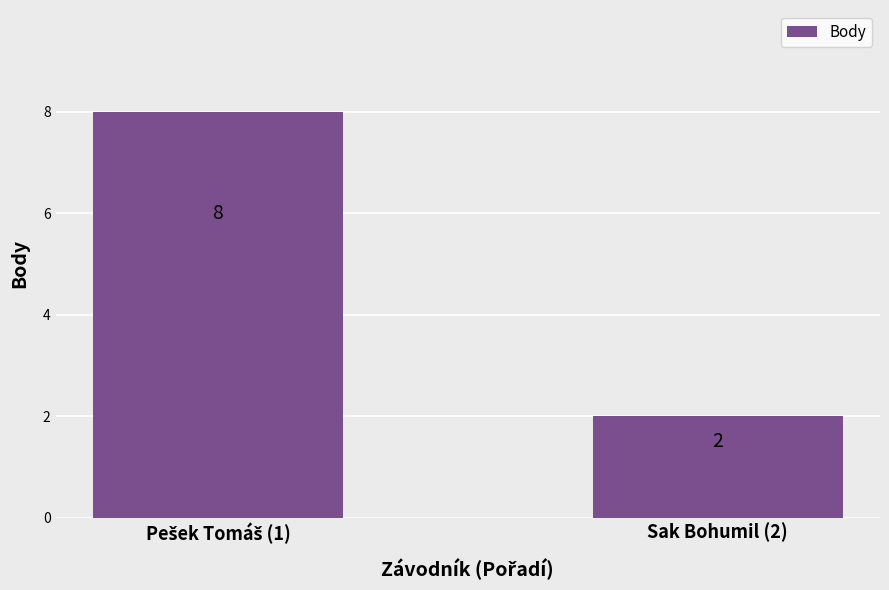

What is the value of the 2nd bar from the left?

2